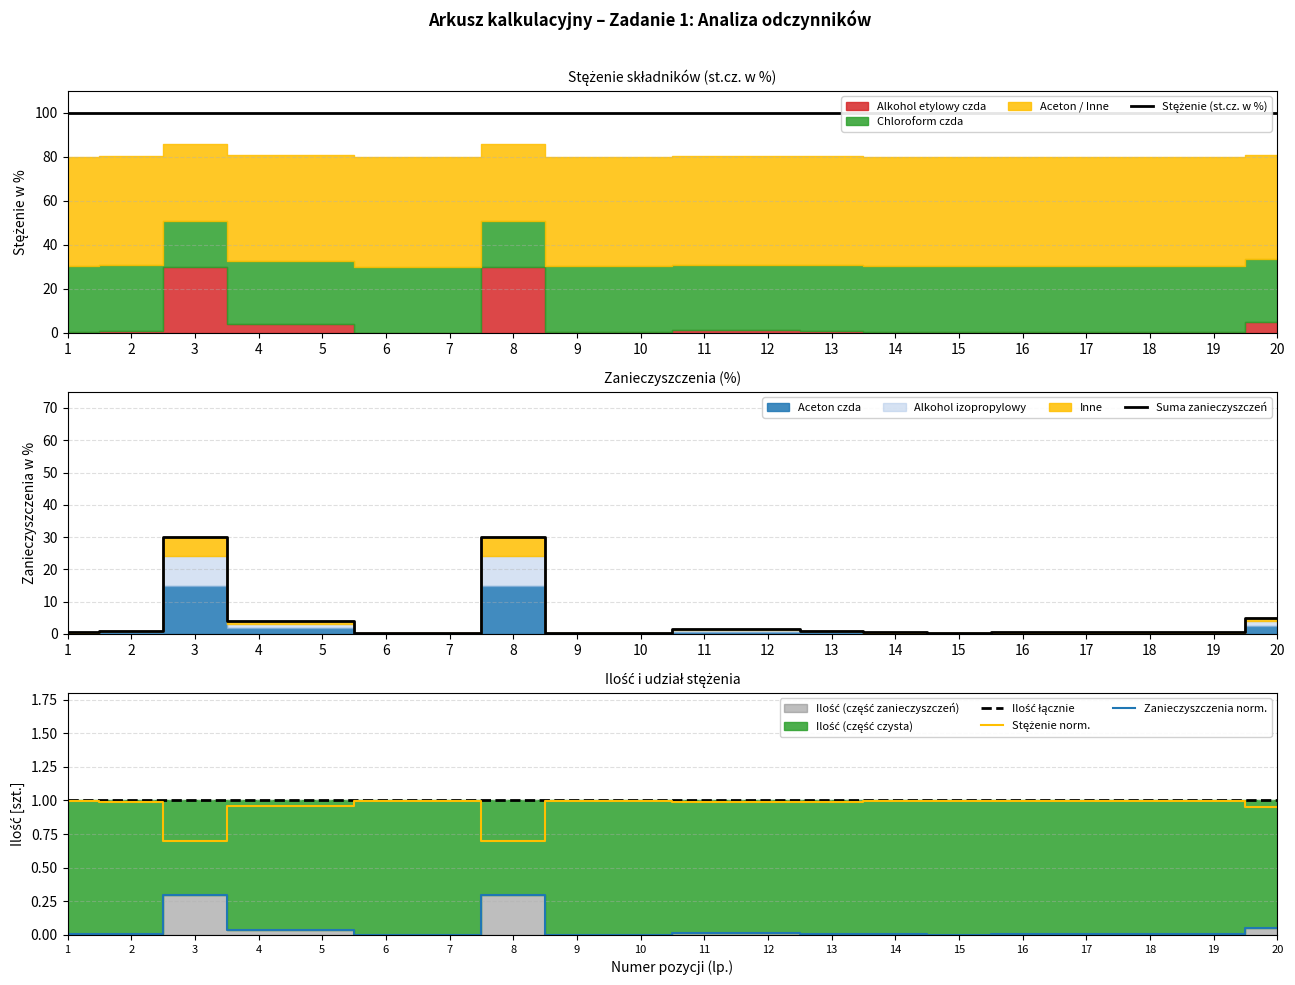

Which series has the largest range (max minus min)?

Suma zanieczyszczeń